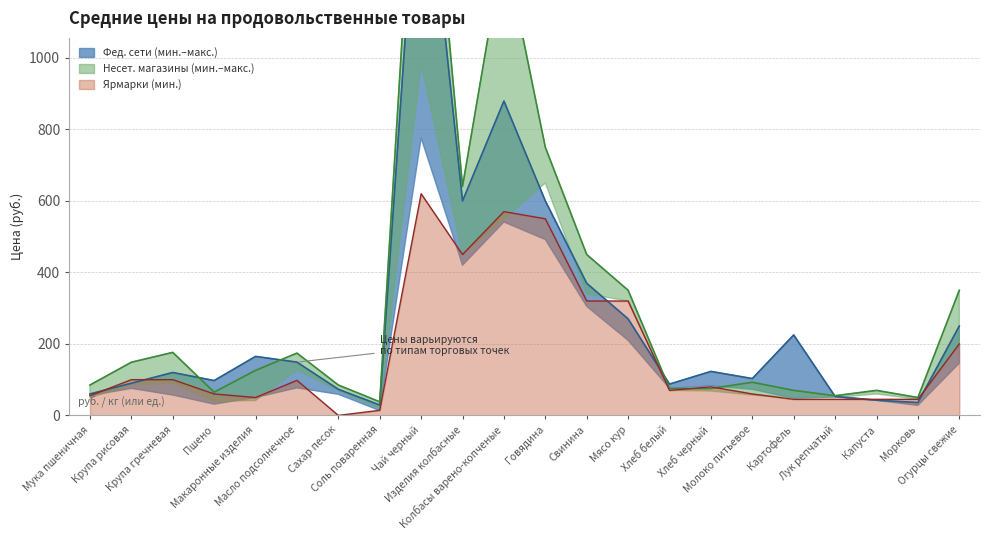

Which series has the widest spread of values?

Несет. магазины (макс.)